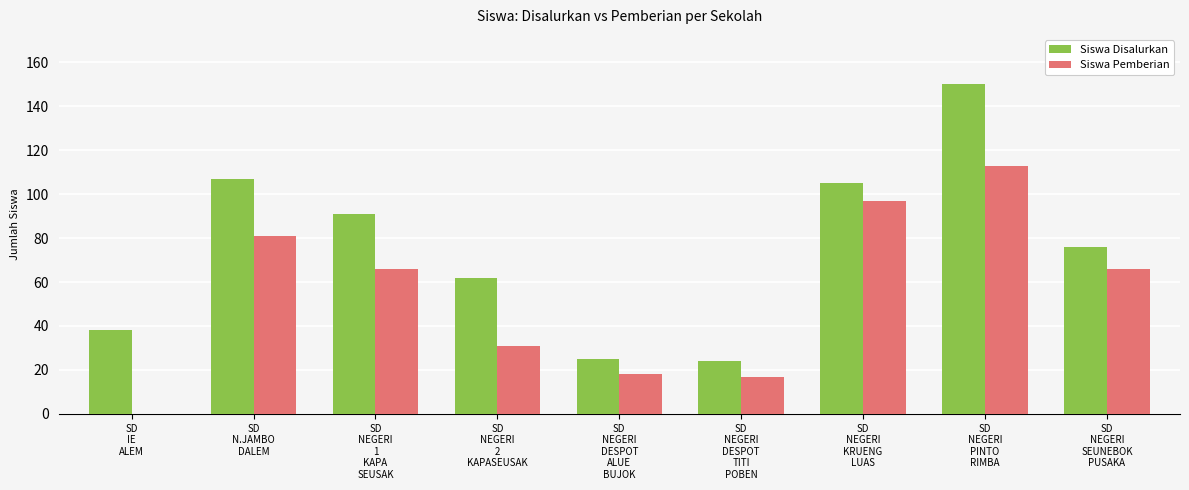

What are all the series names shown in the legend?

Siswa Disalurkan, Siswa Pemberian